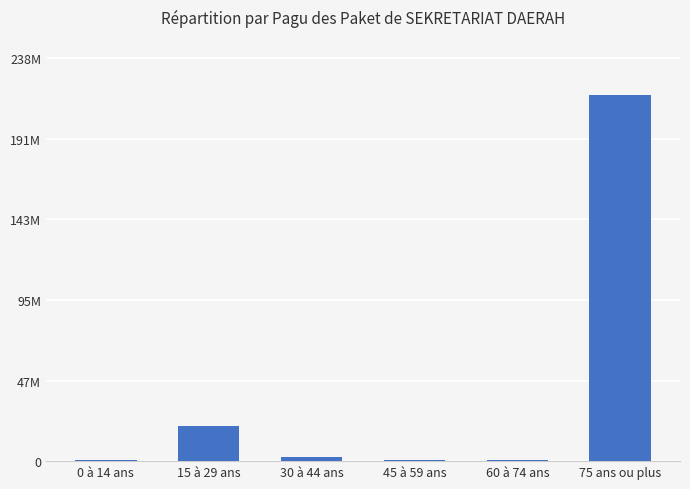

Which label corresponds to the largest value in the chart?

75 ans ou plus